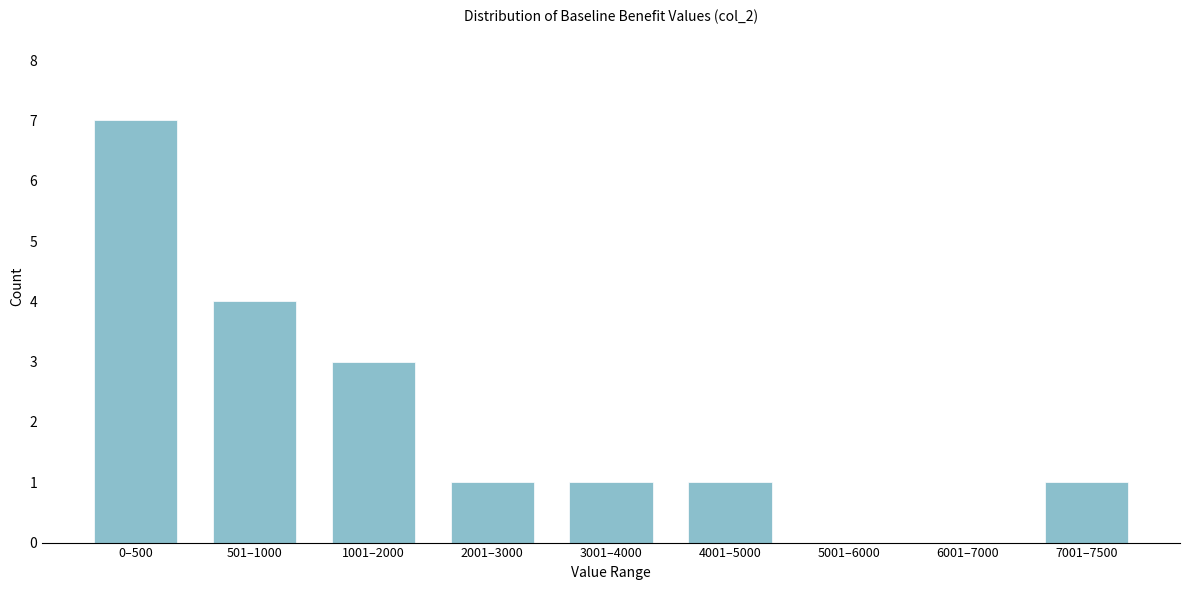

Reading right to left, list all the values displayed in this chart.

7001–7500=1	6001–7000=0	5001–6000=0	4001–5000=1	3001–4000=1	2001–3000=1	1001–2000=3	501–1000=4	0–500=7